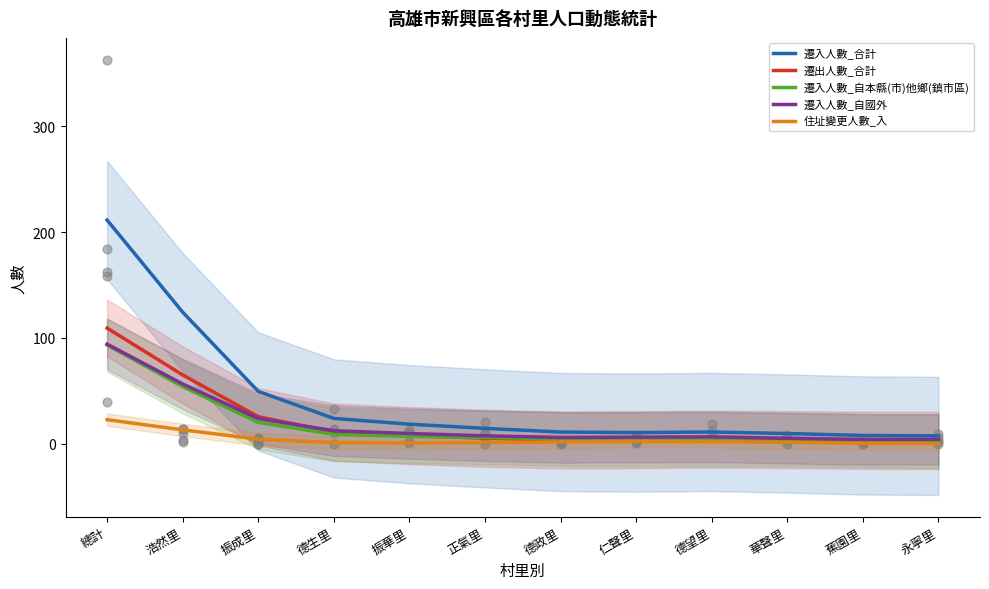

Which series reaches the minimum Y coordinate?

住址變更人數_入